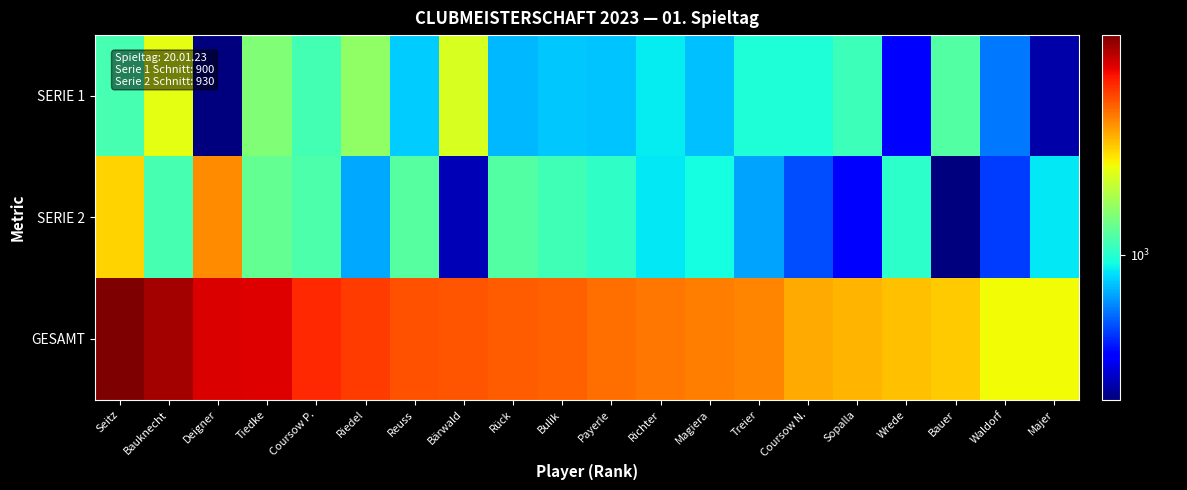

What is the greatest value displayed?

2658